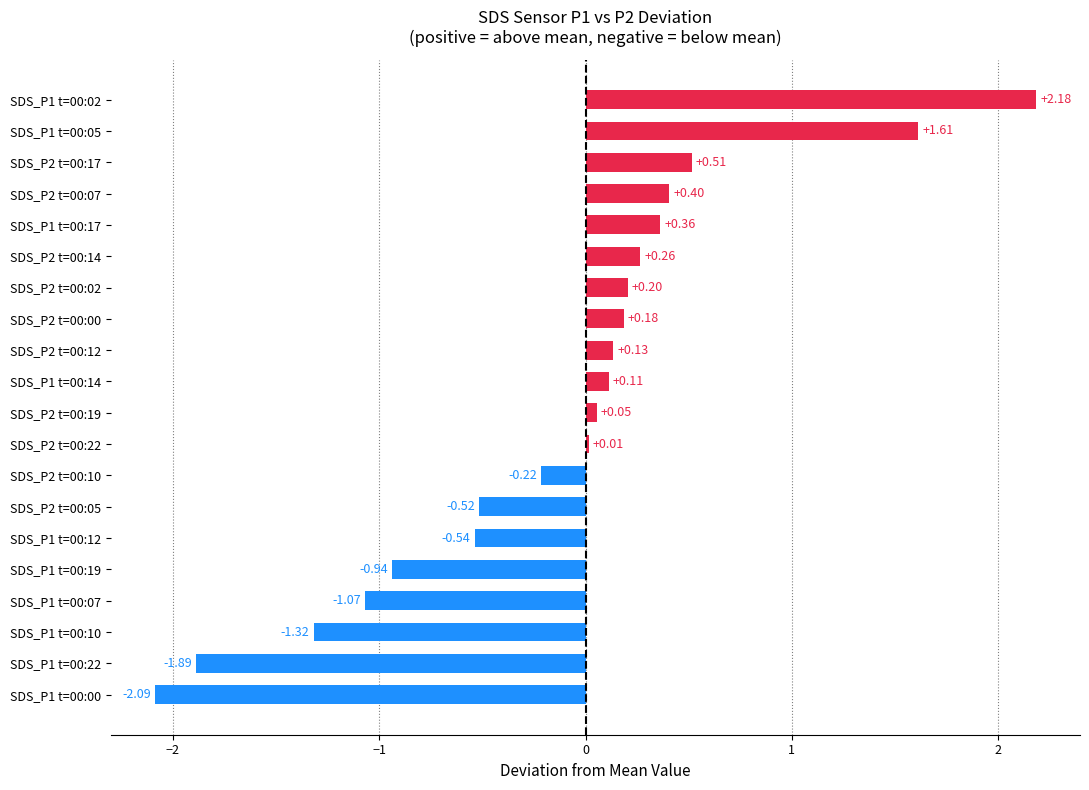

Which has a higher value, SDS_P1 t=00:00 or SDS_P2 t=00:00?

SDS_P2 t=00:00